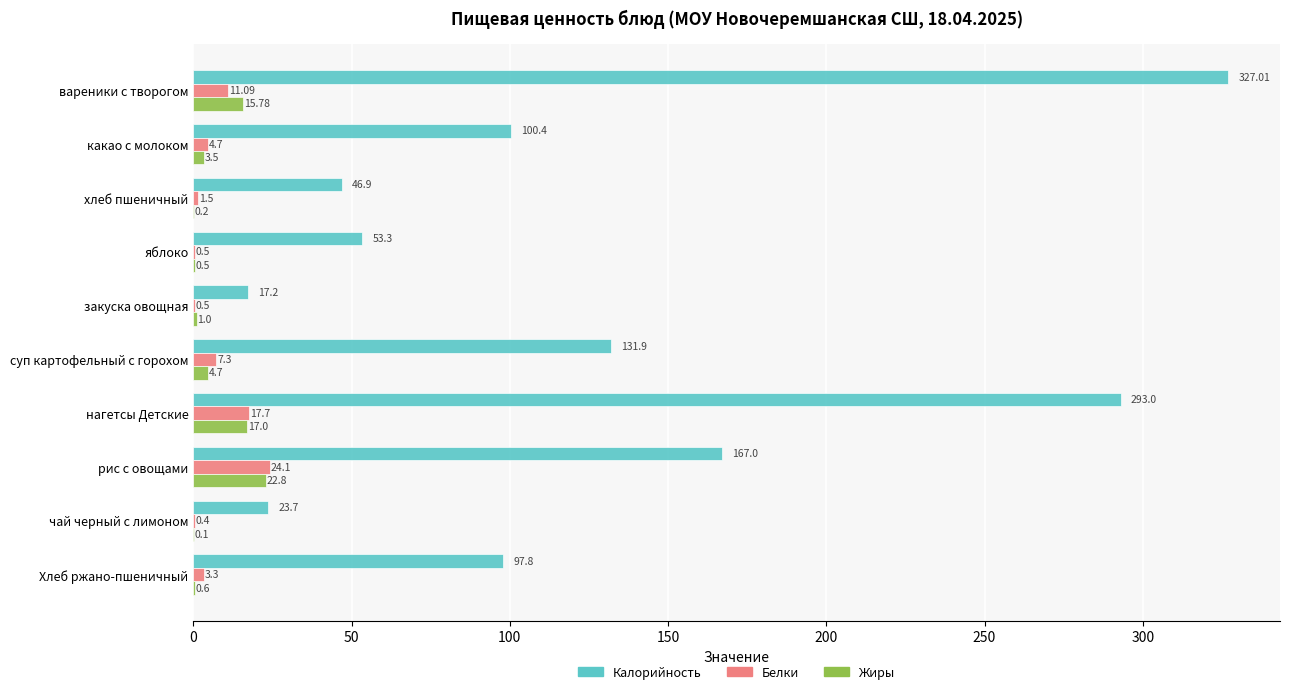

Which series changed the most between яблоко and рис с овощами?

Калорийность